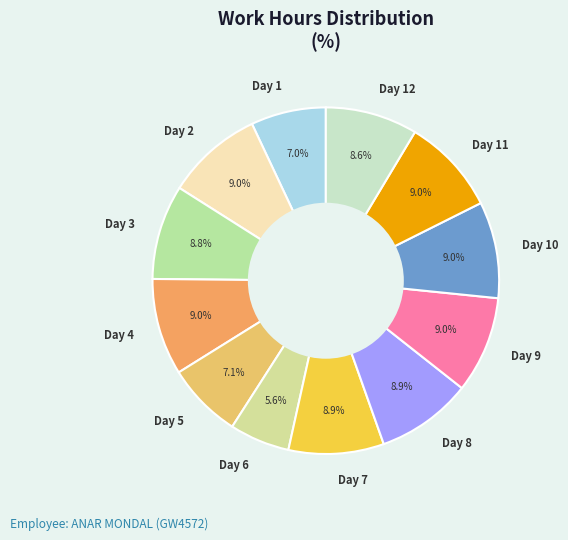

Between Day 12 and Day 1, which is larger?

Day 12